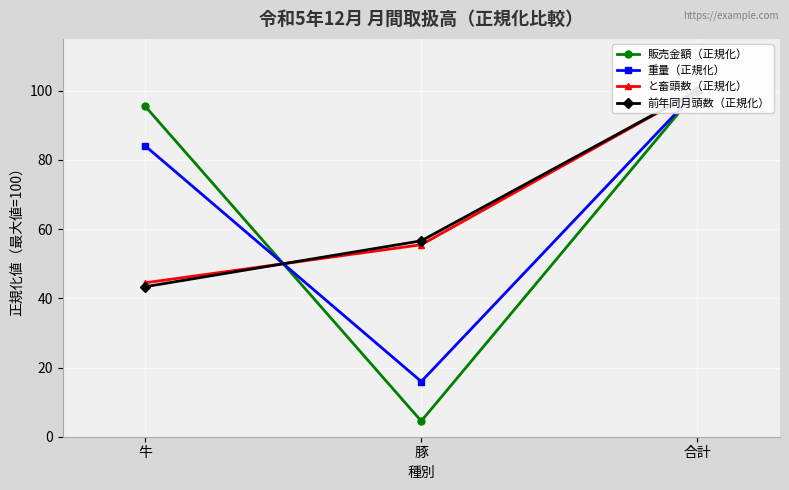

Which series has the widest spread of values?

販売金額（正規化）